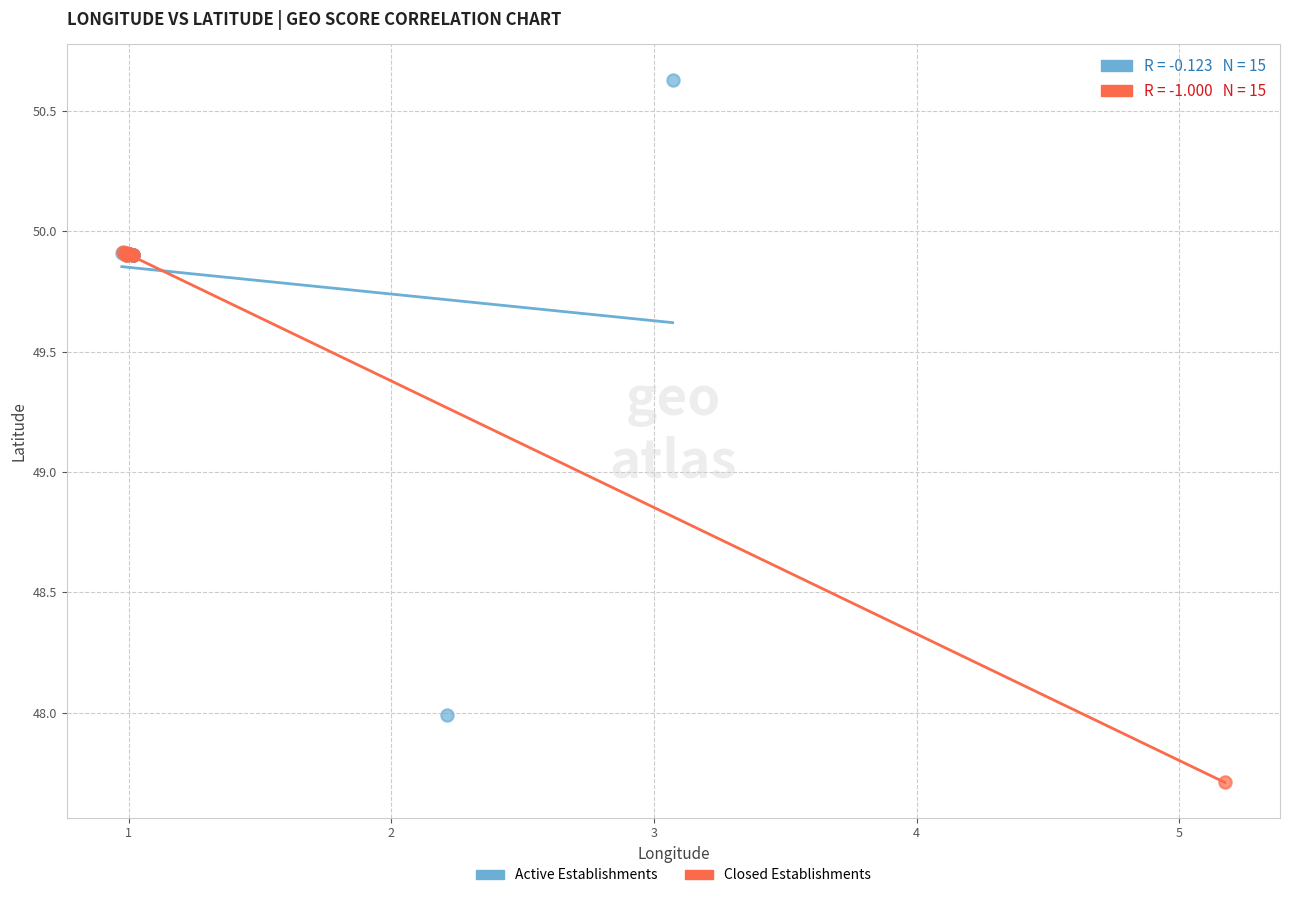

Which series reaches the minimum Y coordinate?

Closed Establishments